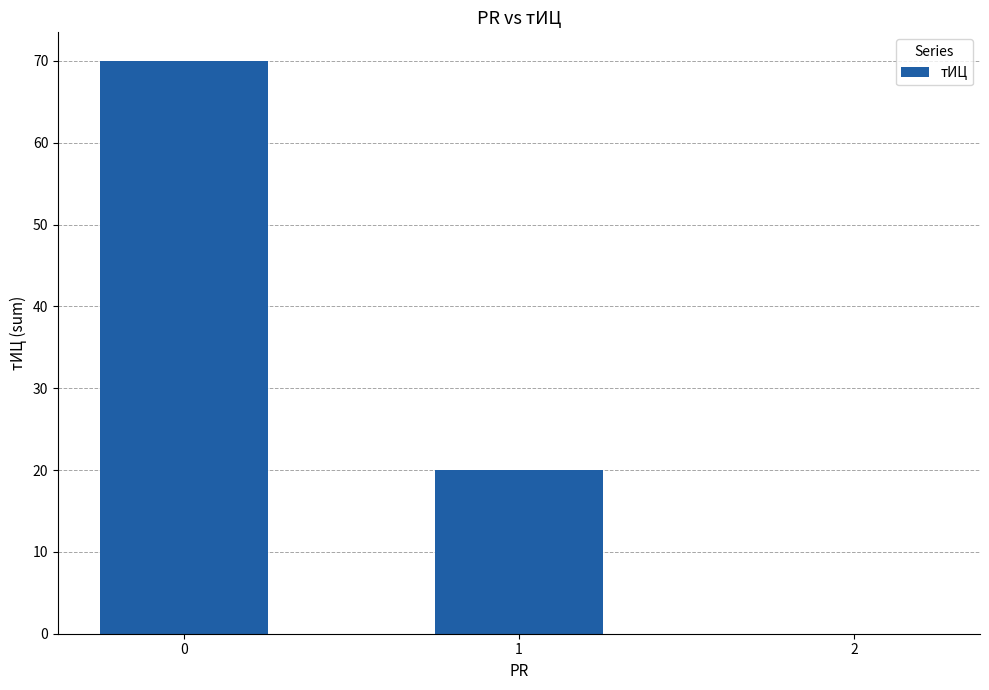

How many values are between 0 and 70?

3